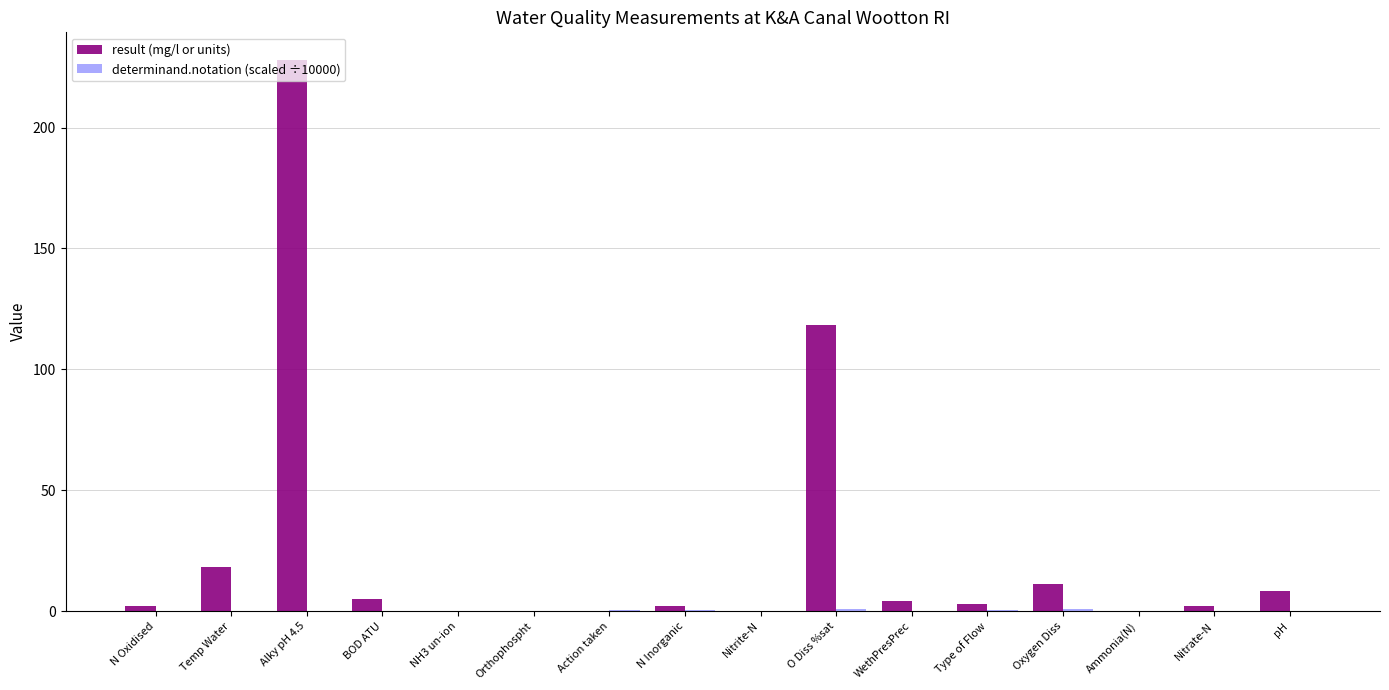

At which category is the sum across all series the highest?

Alky pH 4.5